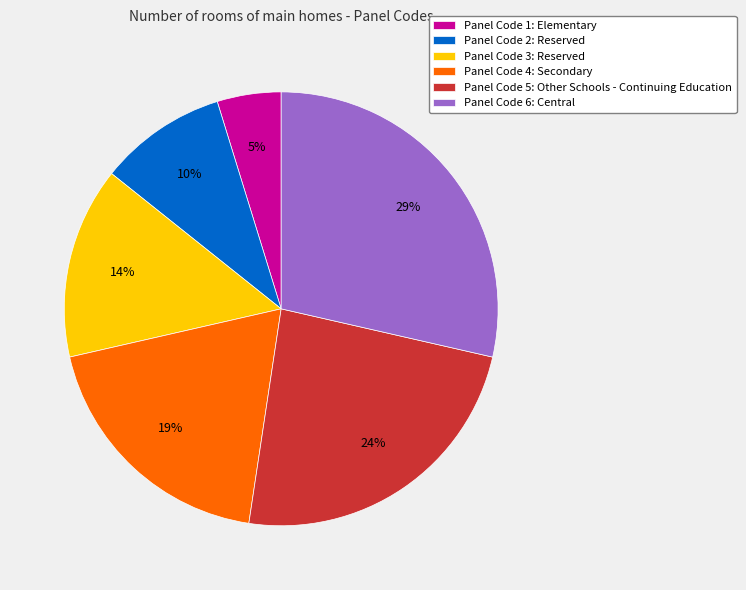

Rank the categories by value from lowest to highest.

Panel Code 1: Elementary, Panel Code 2: Reserved, Panel Code 3: Reserved, Panel Code 4: Secondary, Panel Code 5: Other Schools - Continuing Education, Panel Code 6: Central